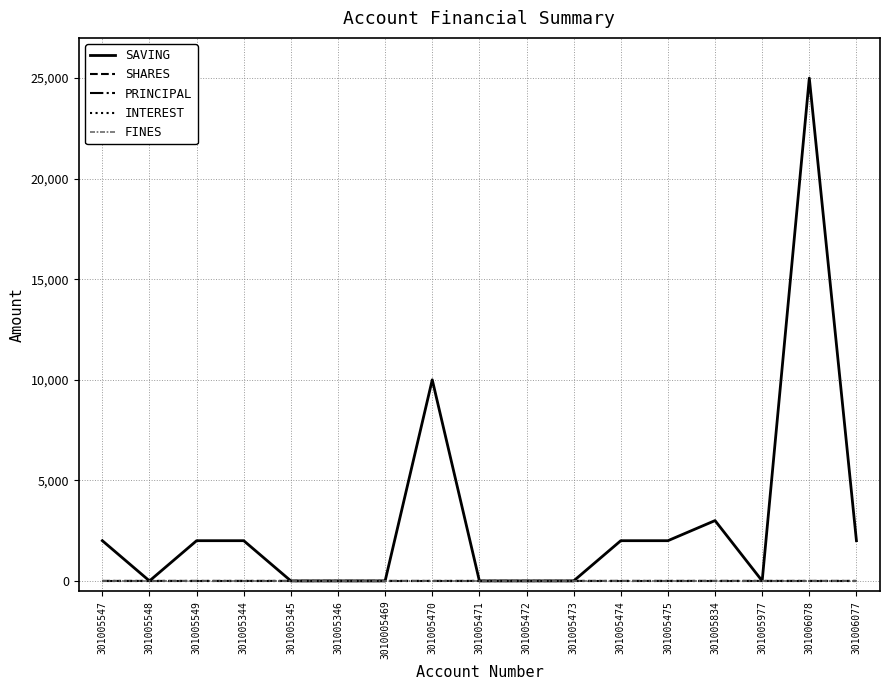

Which series has the largest total across all categories?

SAVING